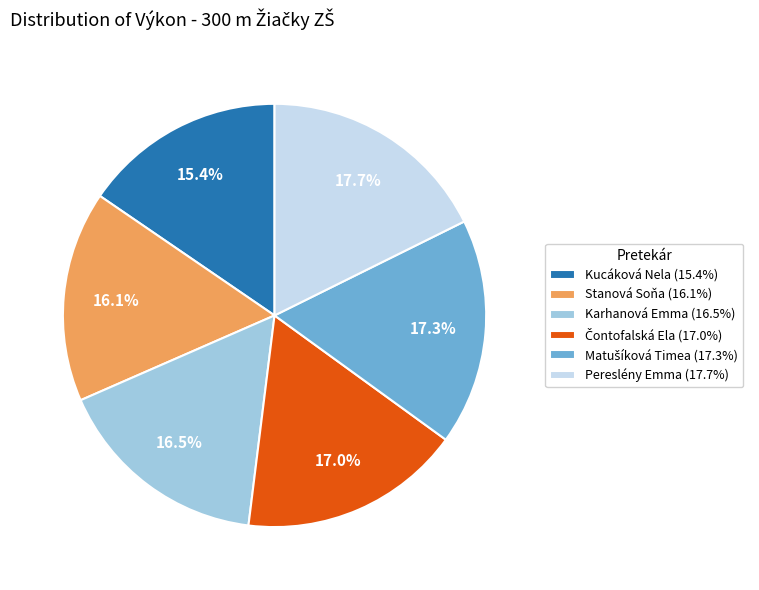

Is it true that Stanová Soňa is 27% of the pie?

False